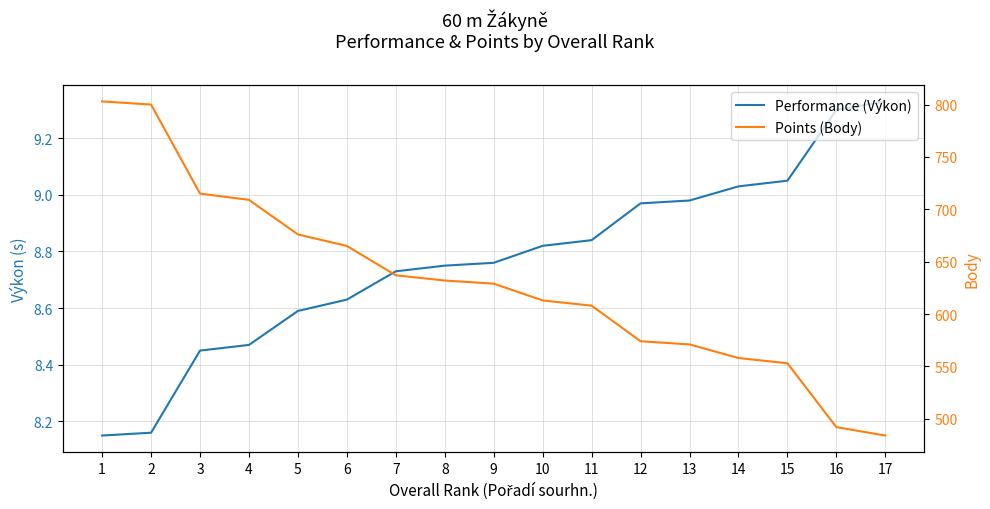

Reading right to left, transcribe all the data shown in this chart.

Performance (Výkon): 9.3	9.3	9.1	9.0	9.0	9.0	8.8	8.8	8.8	8.8	8.7	8.6	8.6	8.5	8.4	8.2	8.2
Points (Body): 484.0	492.0	553.0	558.0	571.0	574.0	608.0	613.0	629.0	632.0	637.0	665.0	676.0	709.0	715.0	800.0	803.0